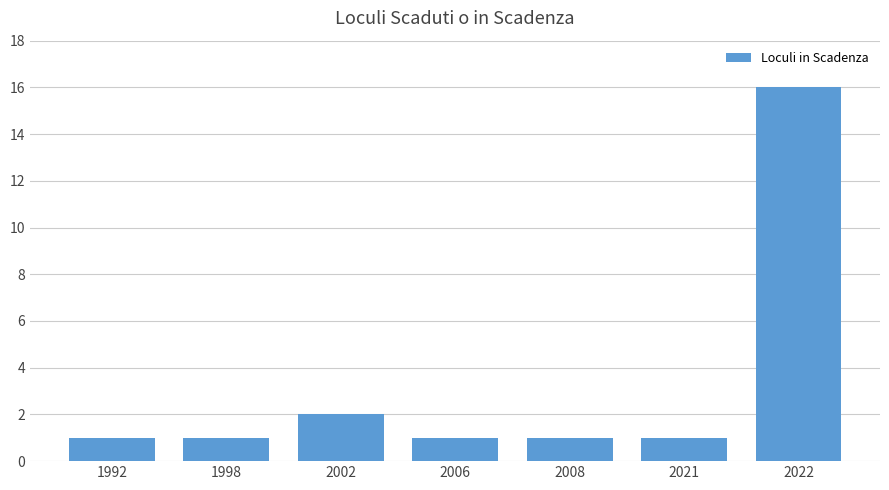

What is the minimum value shown in the chart?

1